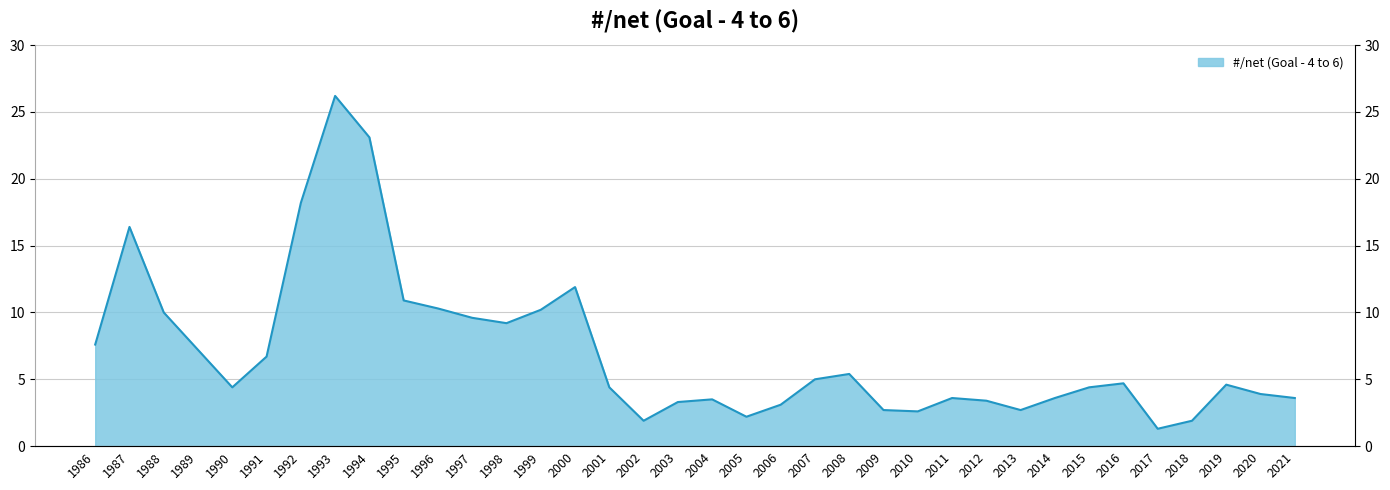

Rank the categories by value from highest to lowest.

1993, 1994, 1992, 1987, 2000, 1995, 1996, 1999, 1988, 1997, 1998, 1986, 1989, 1991, 2008, 2007, 2016, 2019, 1990, 2001, 2015, 2020, 2011, 2014, 2021, 2004, 2012, 2003, 2006, 2009, 2013, 2010, 2005, 2002, 2018, 2017